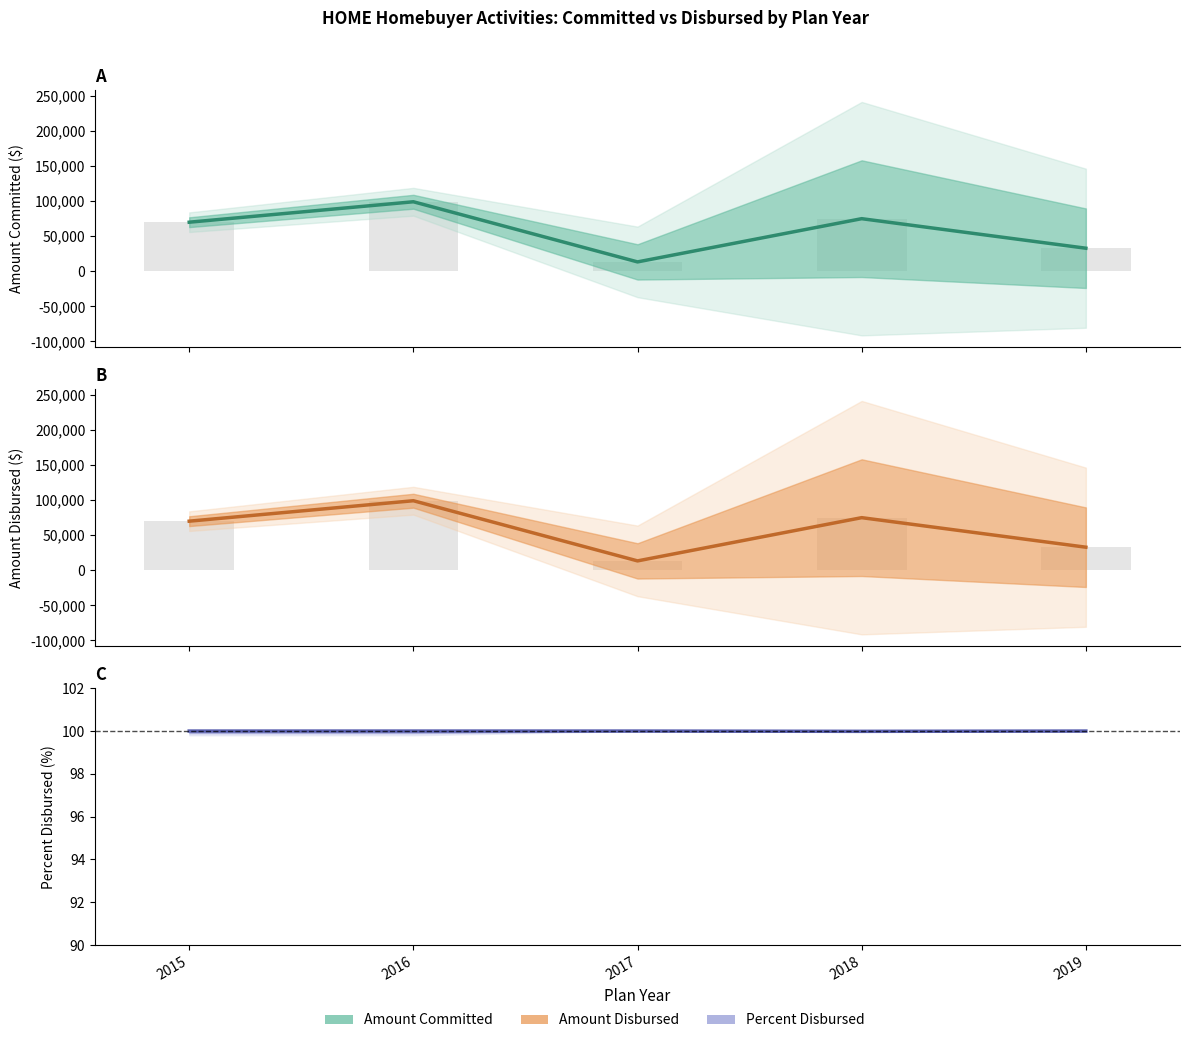

What is the value of the Percent Disbursed bar at the 5th from the left?

100.0